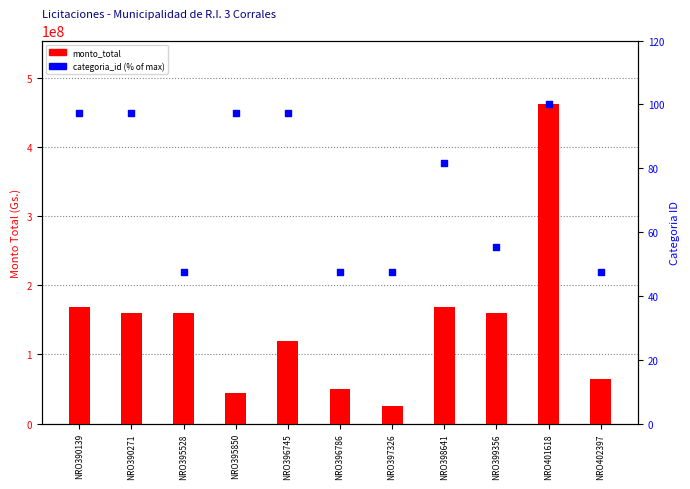

Which series contains the lowest Y value?

categoria_id (scaled %)